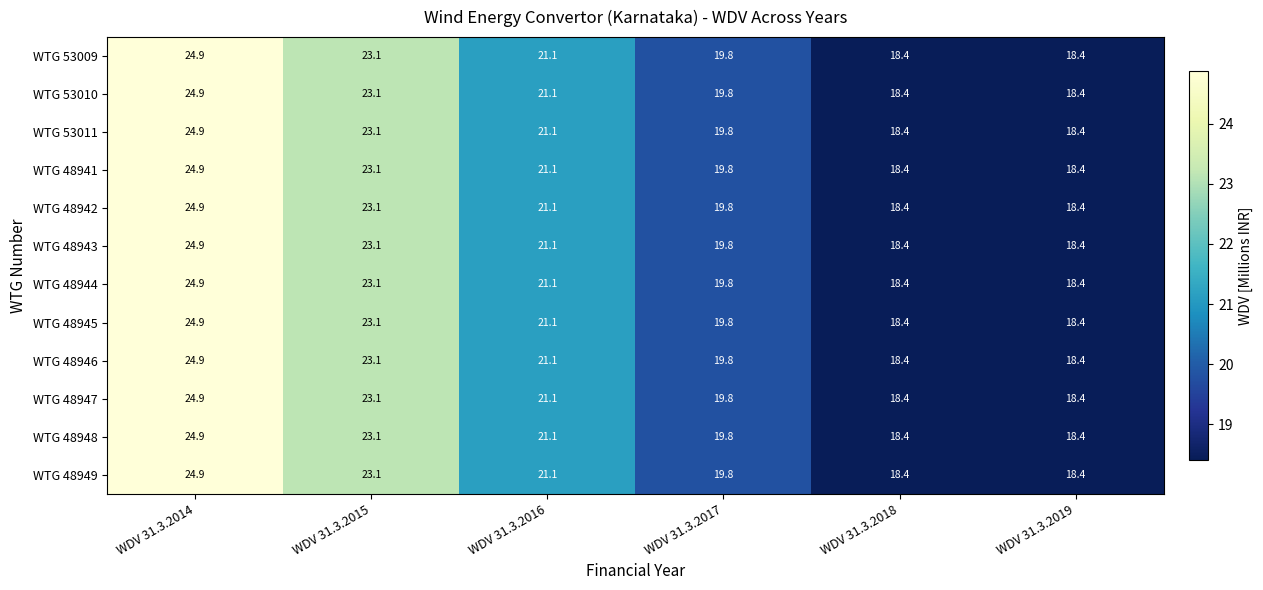

The WTG 53011 series shows 18.4 at WDV 31.3.2019. True or false?

True